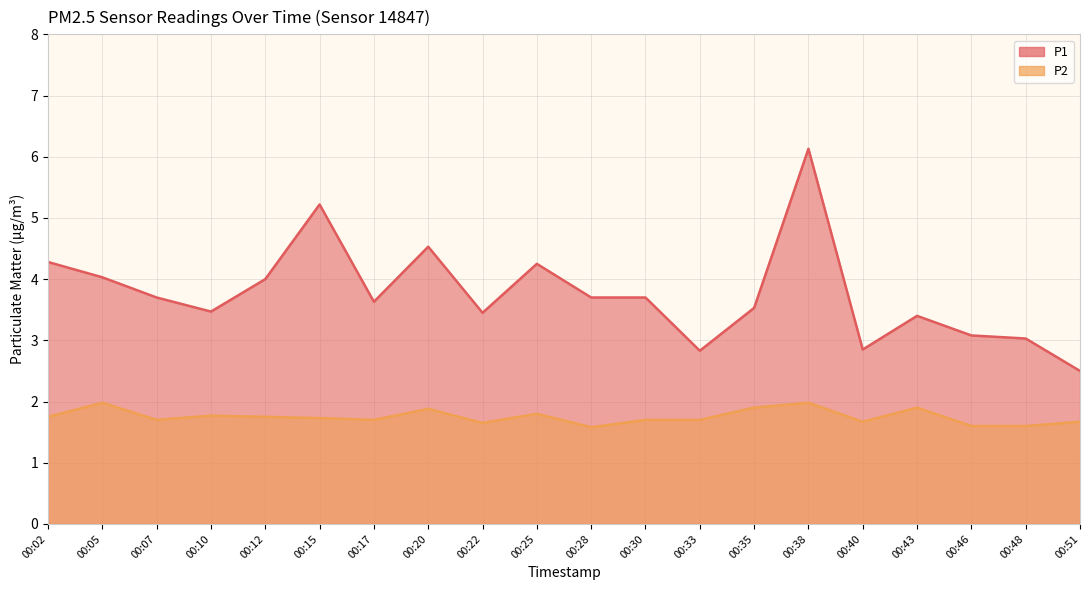

True or false: P1 and P2 cross at least once.

False